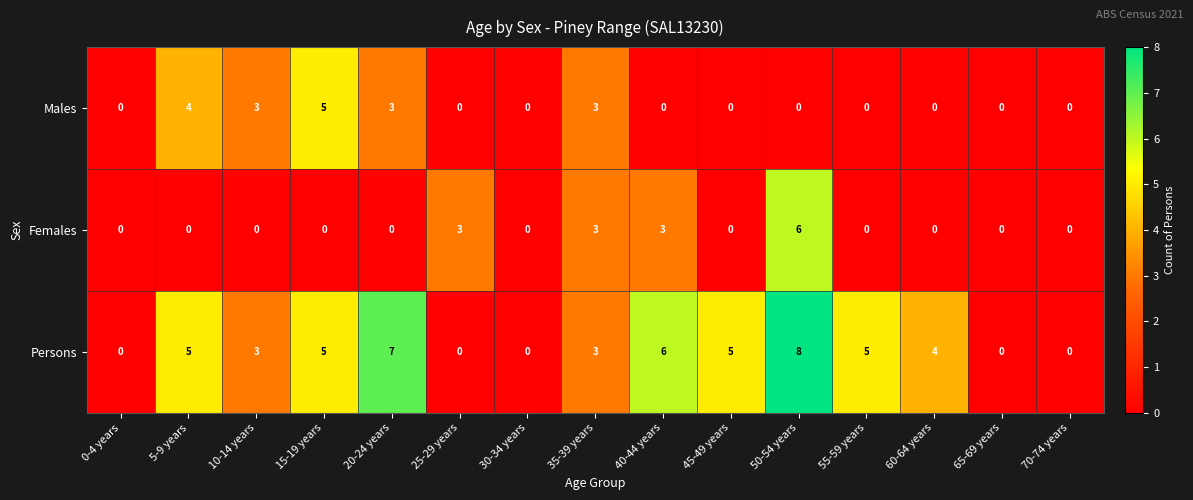

Which series has the largest total across all categories?

Persons